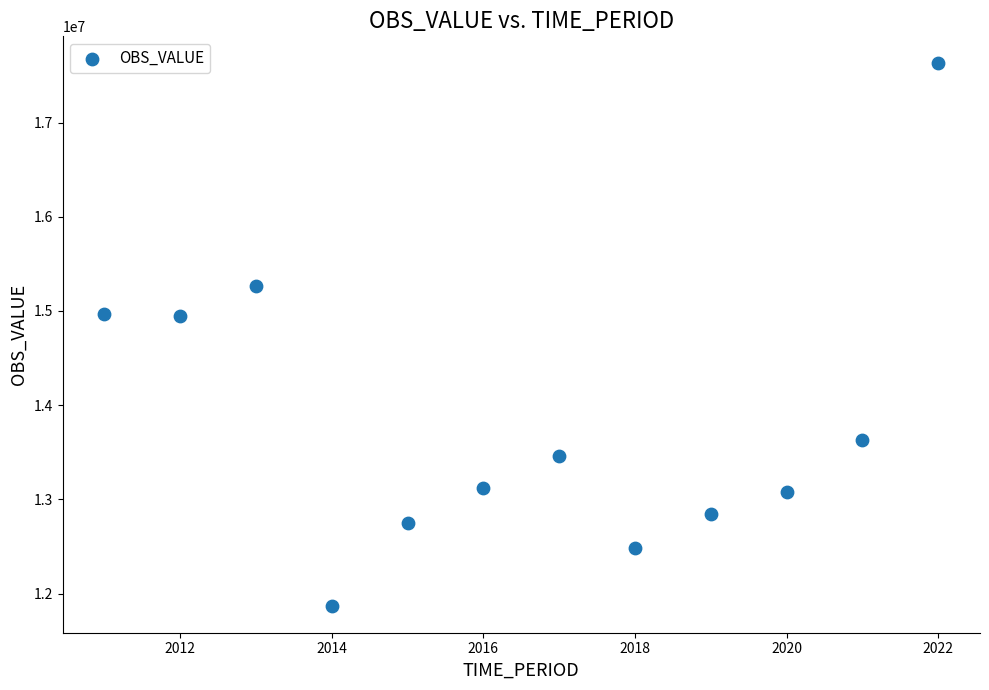

What is the range of X values (max minus min)?

11